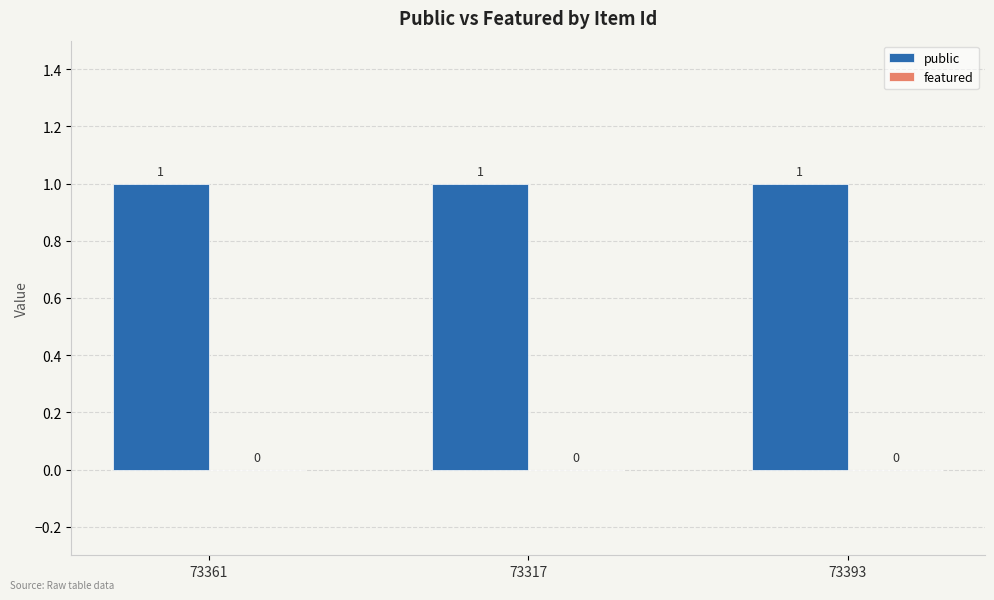

What is the sum of the public values at 73361 and 73393?

2